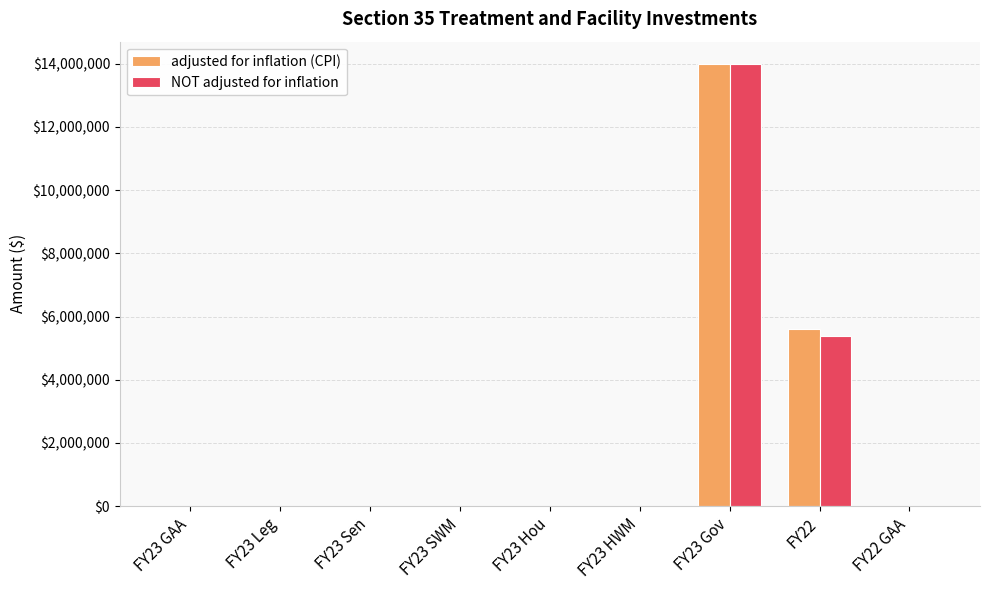

Read the NOT adjusted for inflation value at FY23 Gov, to the nearest 10.

14000000